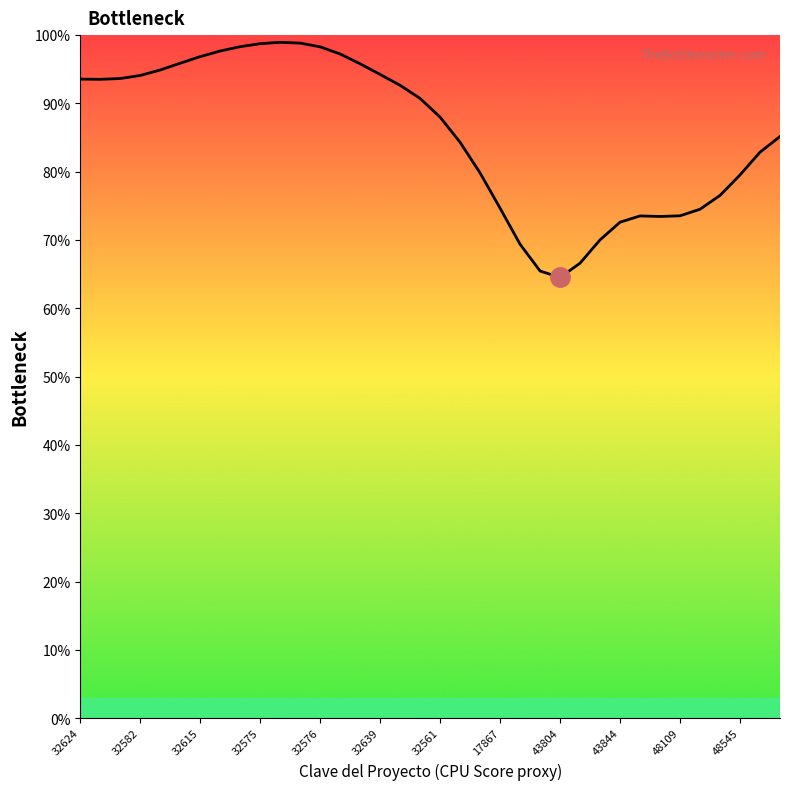

What is the maximum value shown in the chart?

99.0